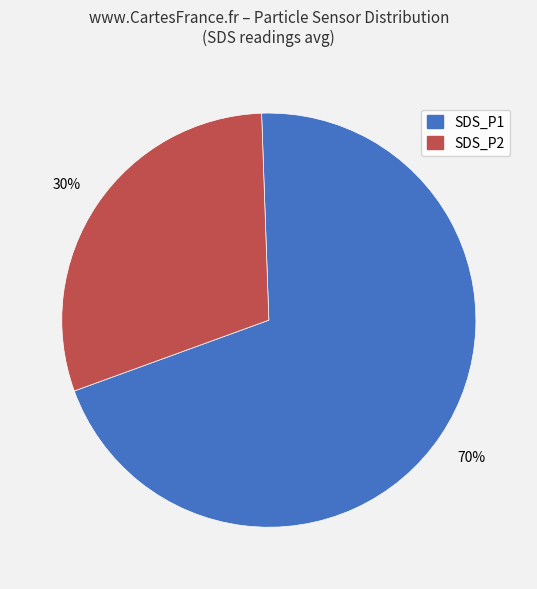

To the nearest percent, what portion does SDS_P1 represent?

70%